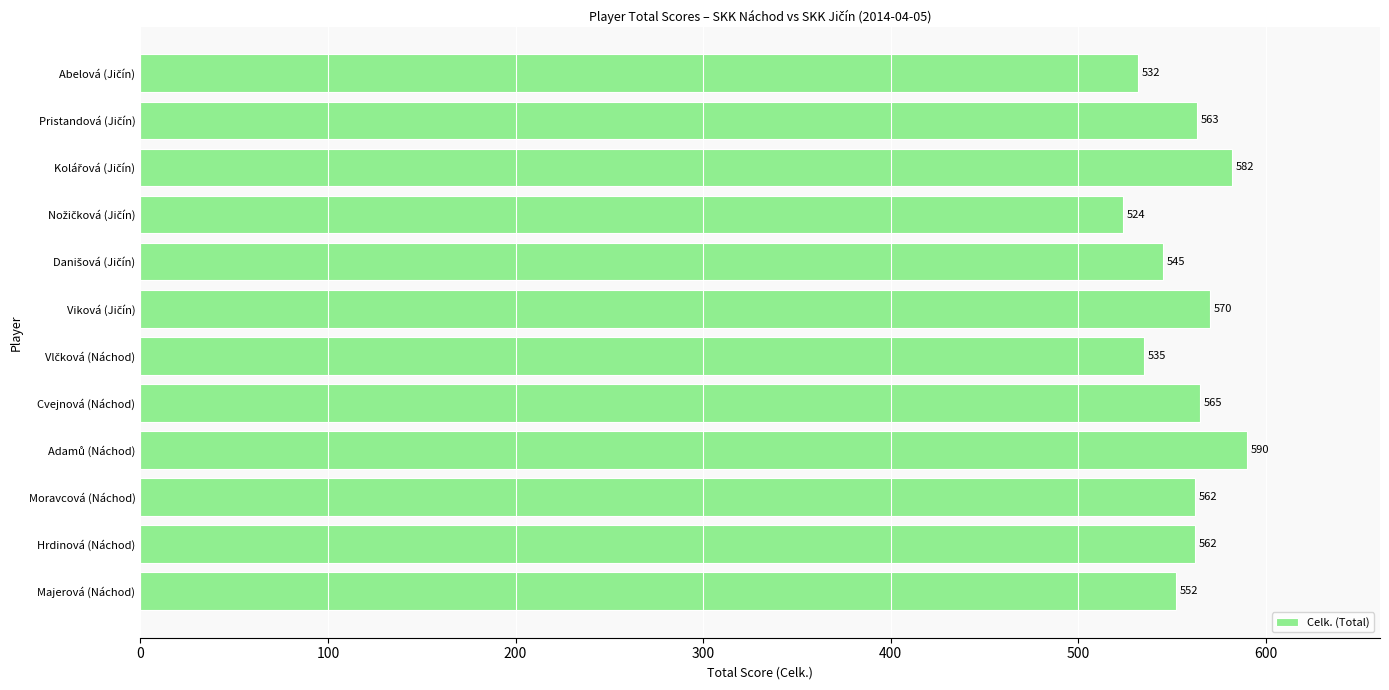

The chart shows a value of 847 at Cvejnová (Náchod). True or false?

False